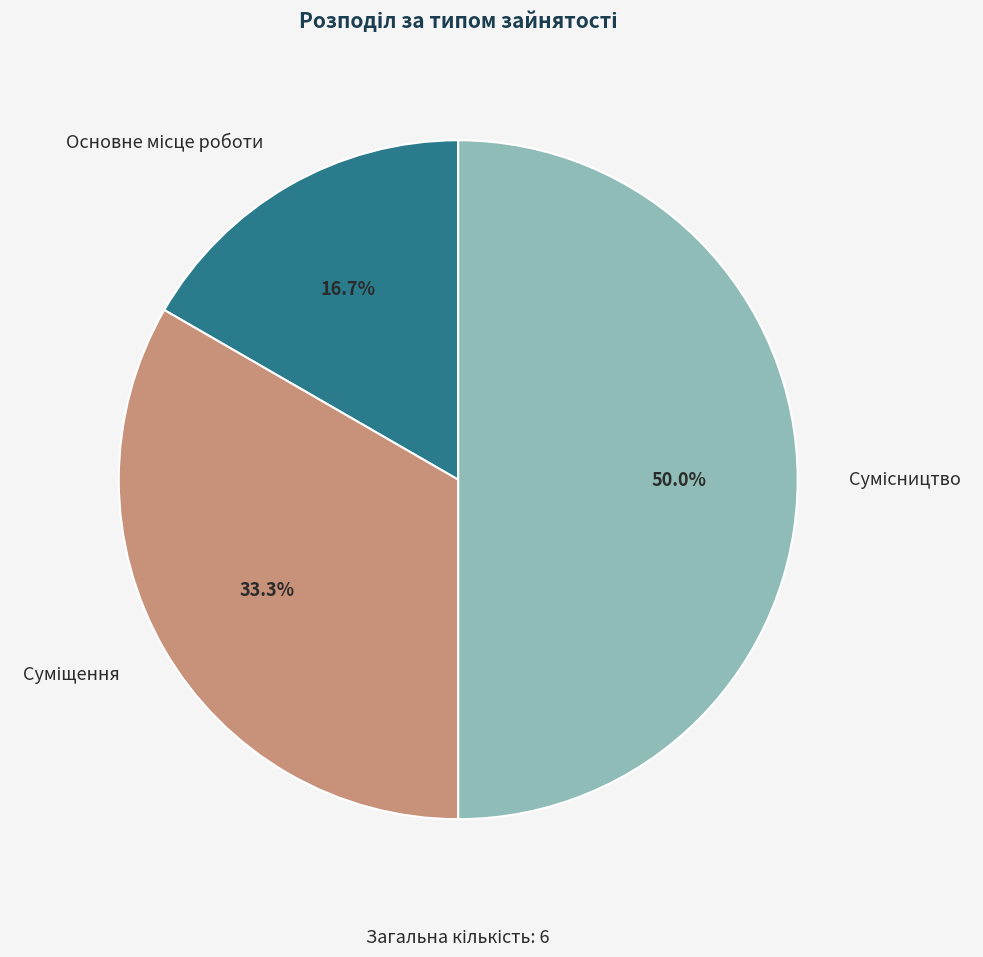

To the nearest percent, what is the difference between the Основне місце роботи and Сумісництво slice percentages?

33%